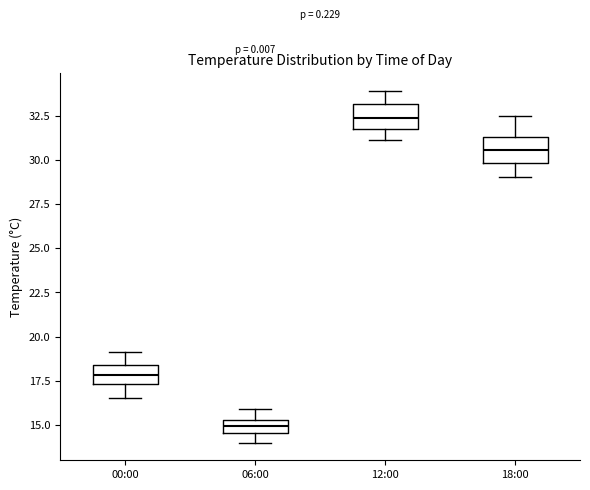

Reading left to right, transcribe this box plot: for each box, give where its median line is, the range the box spans, and where its two whiskers end, as read against the y-axis. The values are not printed on the chart, so give them approximately, as read against the axis.

00:00: median 18.0, box 17.5 to 18.5, whiskers 16.5 to 19.0
06:00: median 15.0, box 14.5 to 15.5, whiskers 14.0 to 16.0
12:00: median 32.5, box 31.5 to 33.0, whiskers 31.0 to 34.0
18:00: median 30.5, box 30.0 to 31.5, whiskers 29.0 to 32.5